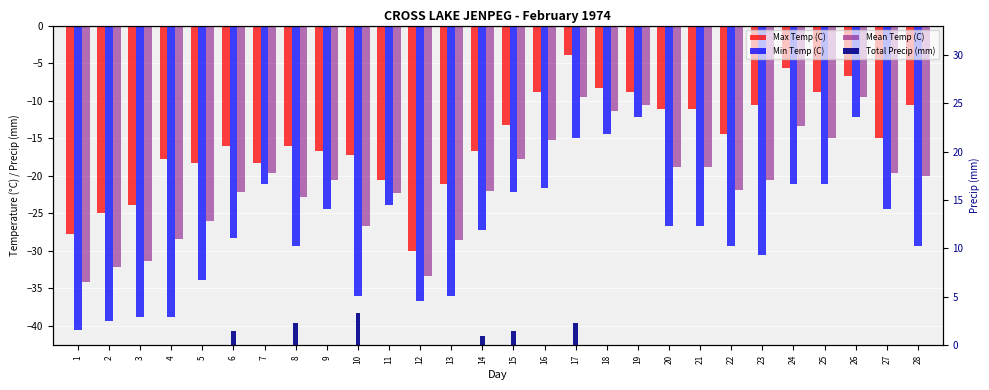

The value of Total Precip (mm) at 9 is -1.3. True or false?

False